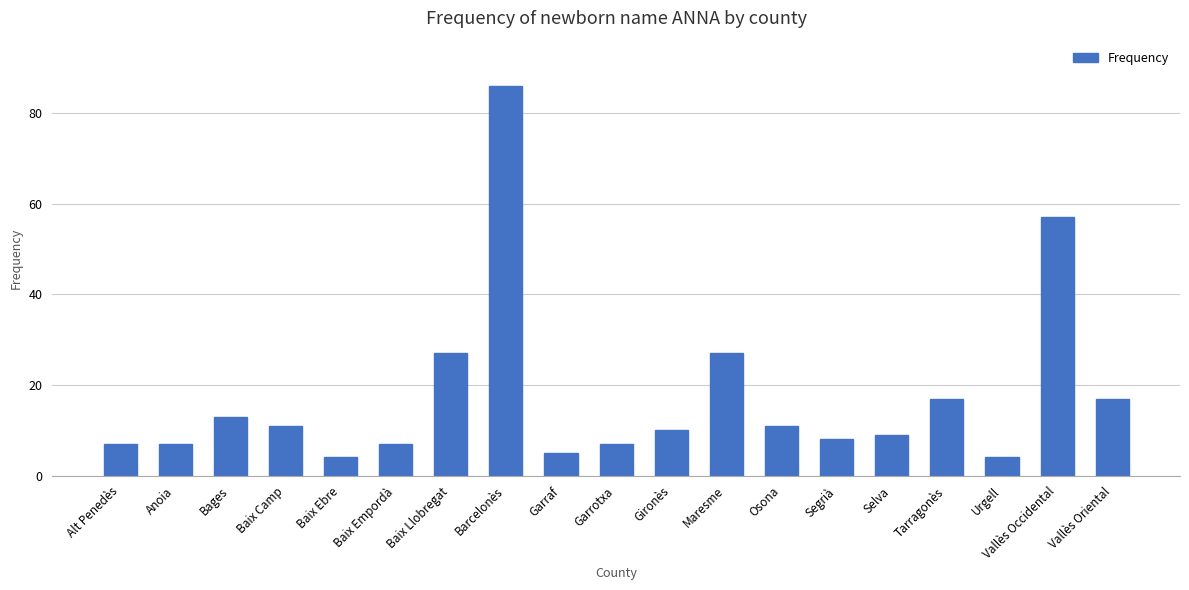

Reading left to right, list all the values displayed in this chart.

Alt Penedès=7	Anoia=7	Bages=13	Baix Camp=11	Baix Ebre=4	Baix Empordà=7	Baix Llobregat=27	Barcelonès=86	Garraf=5	Garrotxa=7	Gironès=10	Maresme=27	Osona=11	Segrià=8	Selva=9	Tarragonès=17	Urgell=4	Vallès Occidental=57	Vallès Oriental=17